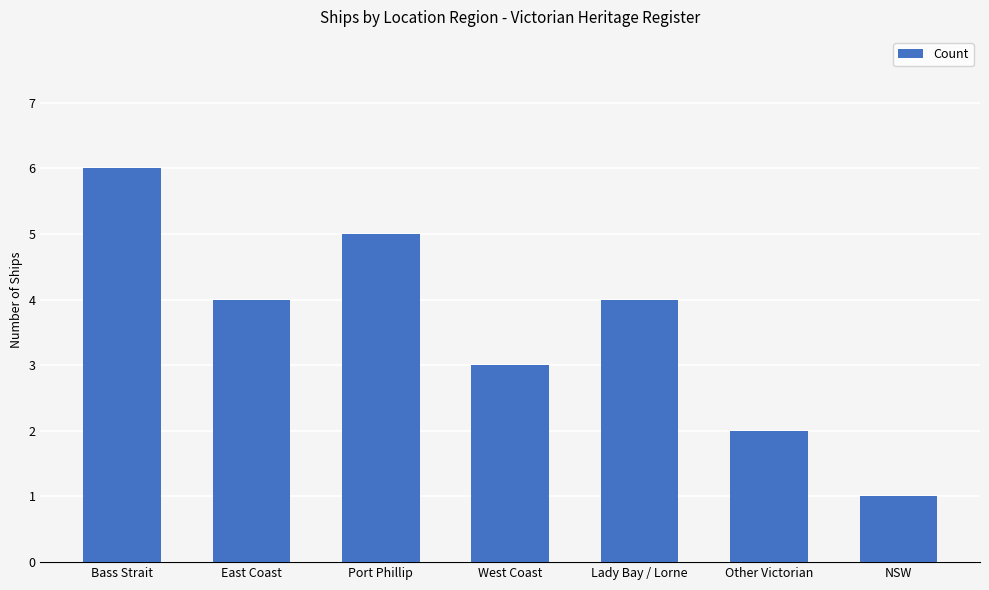

Reading left to right, transcribe all the data shown in this chart.

6	4	5	3	4	2	1